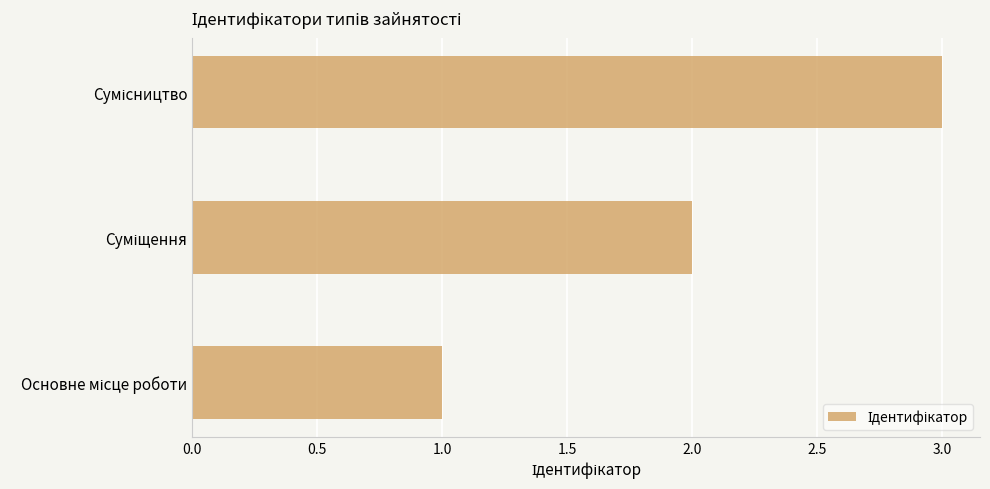

What is the minimum value shown in the chart?

1